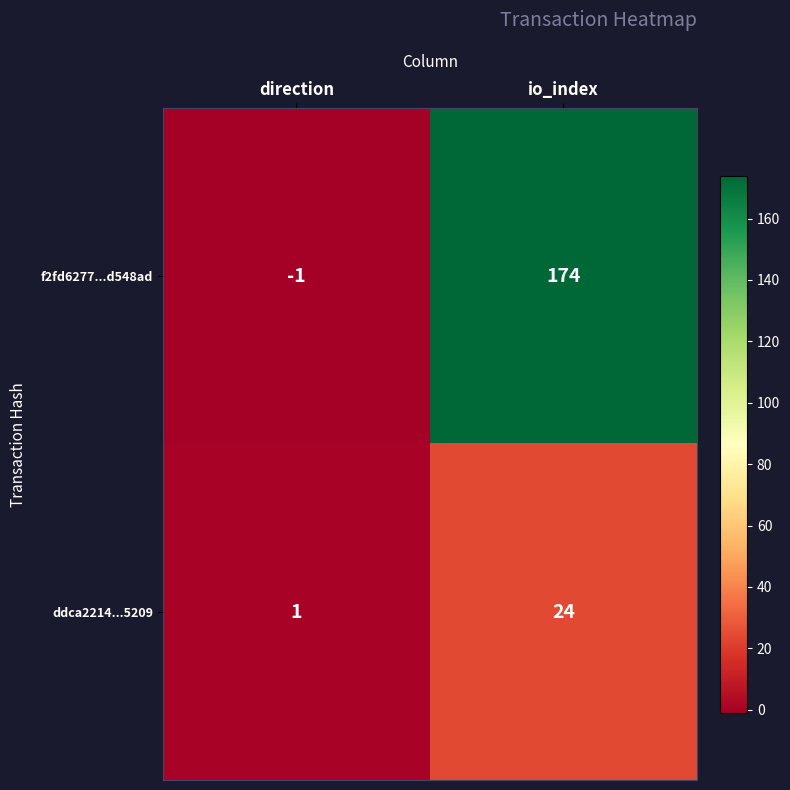

Is it true that ddca2214...5209 equals 2 at direction?

False